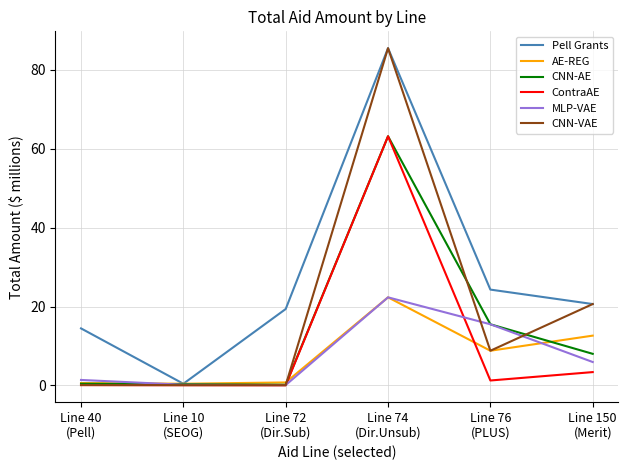

Which series has the widest spread of values?

CNN-VAE